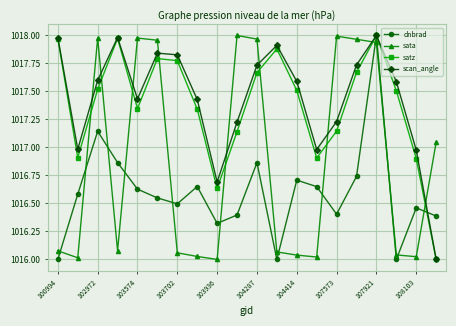

True or false: sata and dnbrad cross at least once.

True